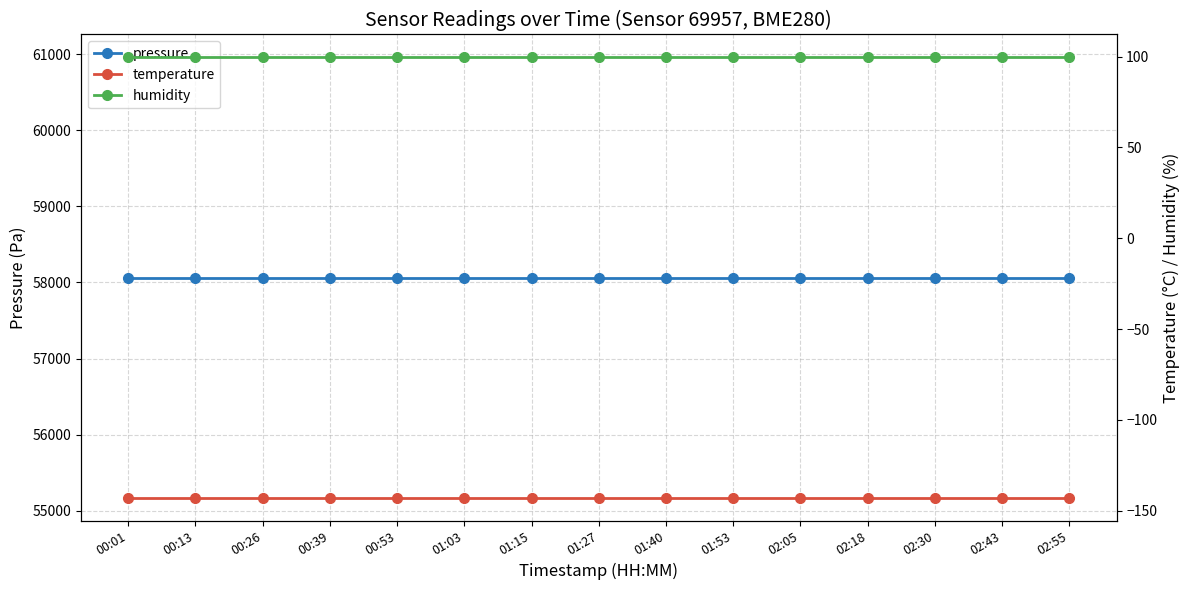

Which series has the widest spread of values?

pressure